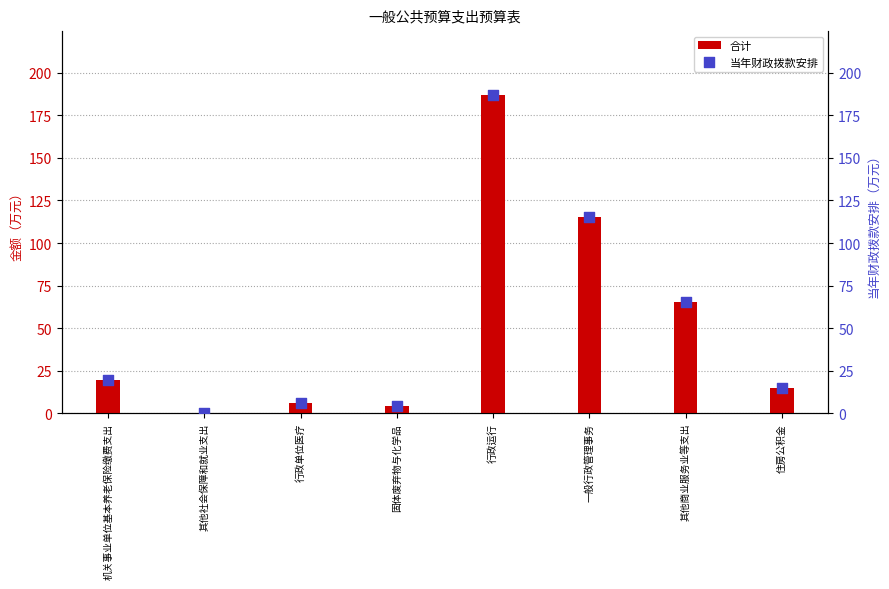

What is the total value across all series at 行政运行?

374.1